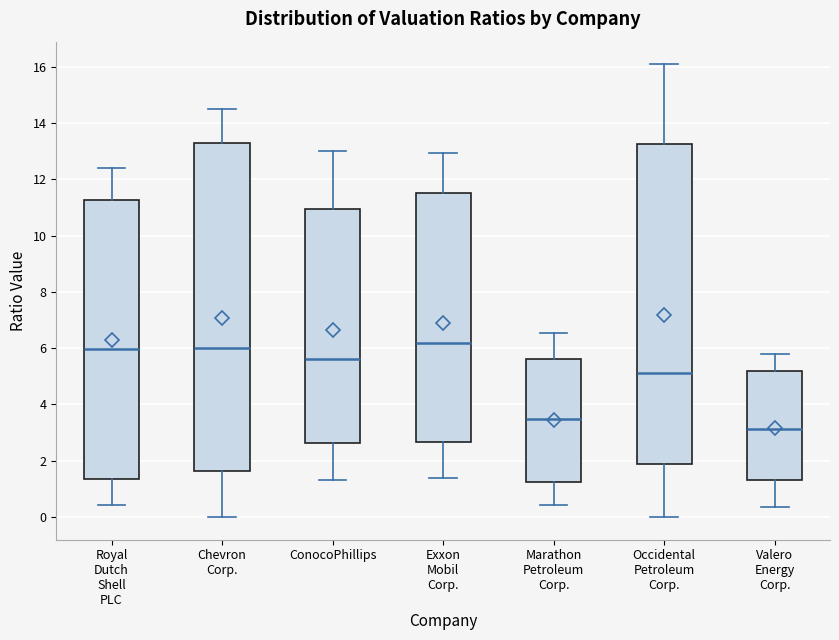

Comparing the boxes themselves (not the whiskers), which one is the tallest?

Chevron Corp.